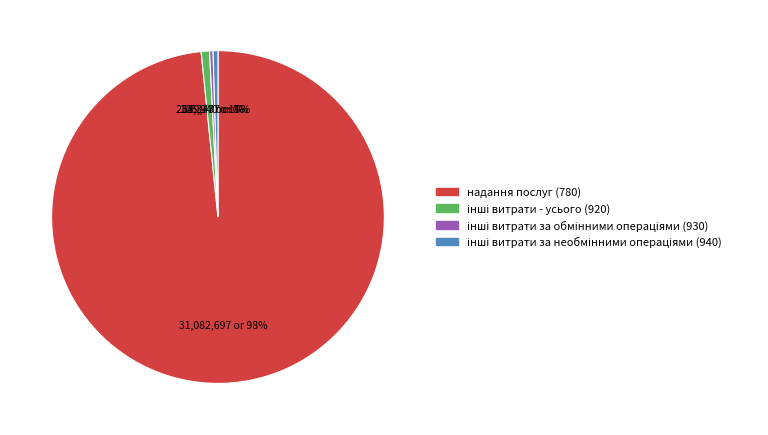

What is the largest slice in the pie chart?

надання послуг (780)